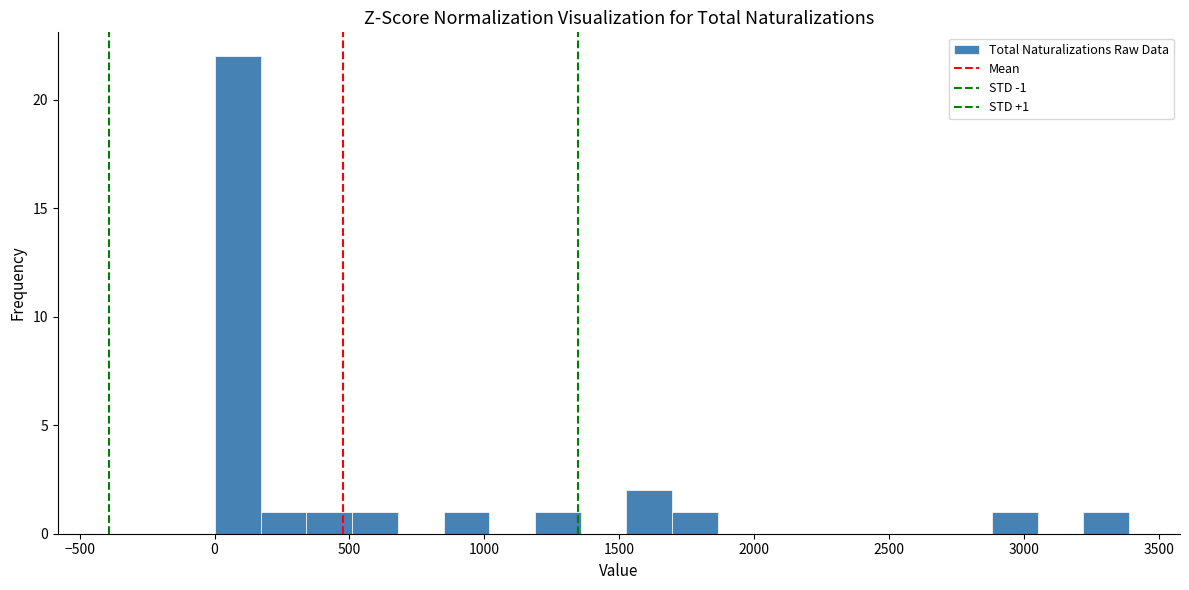

Around what value on the x-axis is the tallest bar? Give the approximate position of its centre, as read against the axis.

100